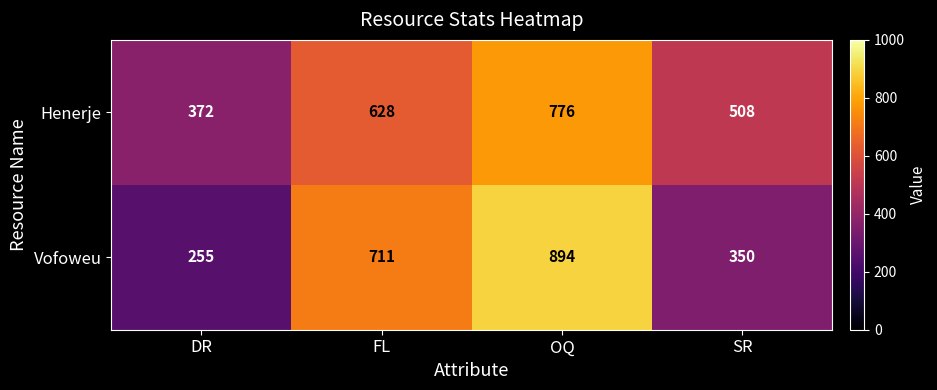

At how many categories does at least one series exceed 756?

1